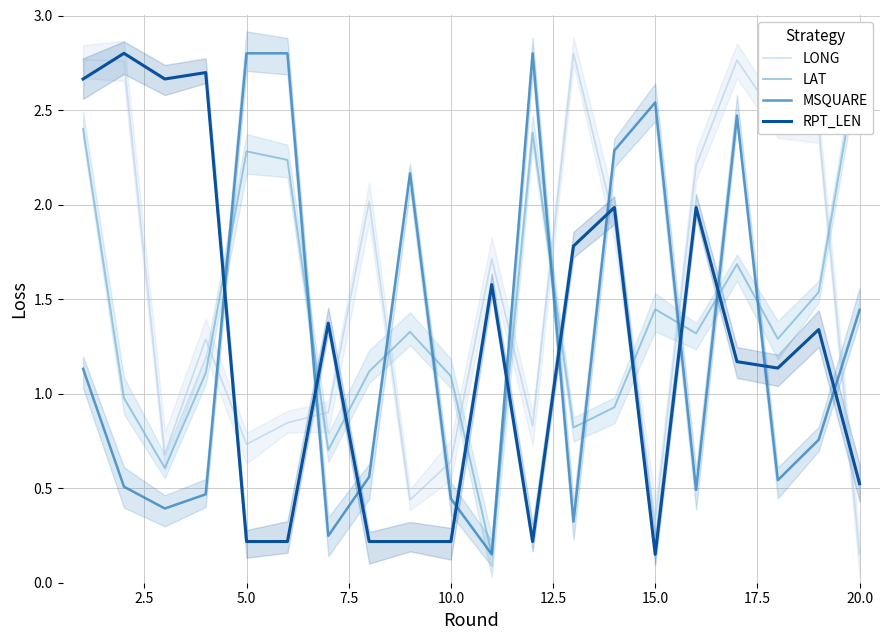

How many lines are shown in the chart?

4